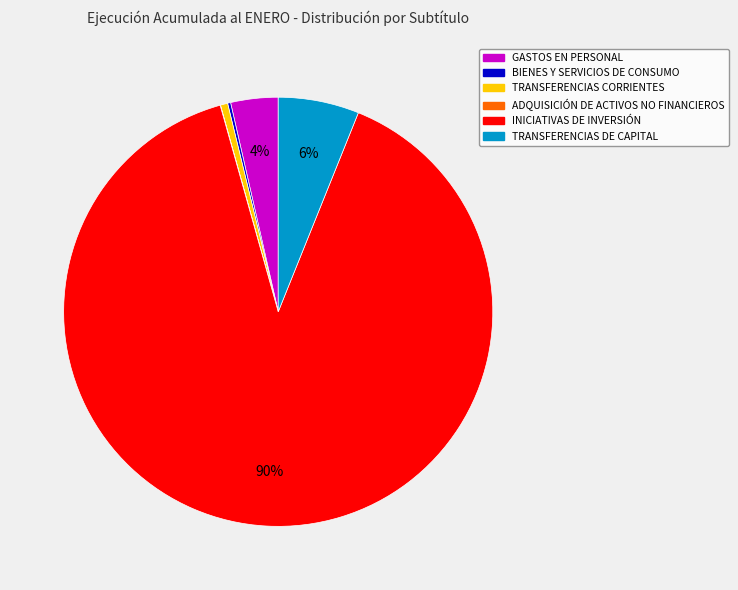

To the nearest percent, what is the average slice percentage?

17%